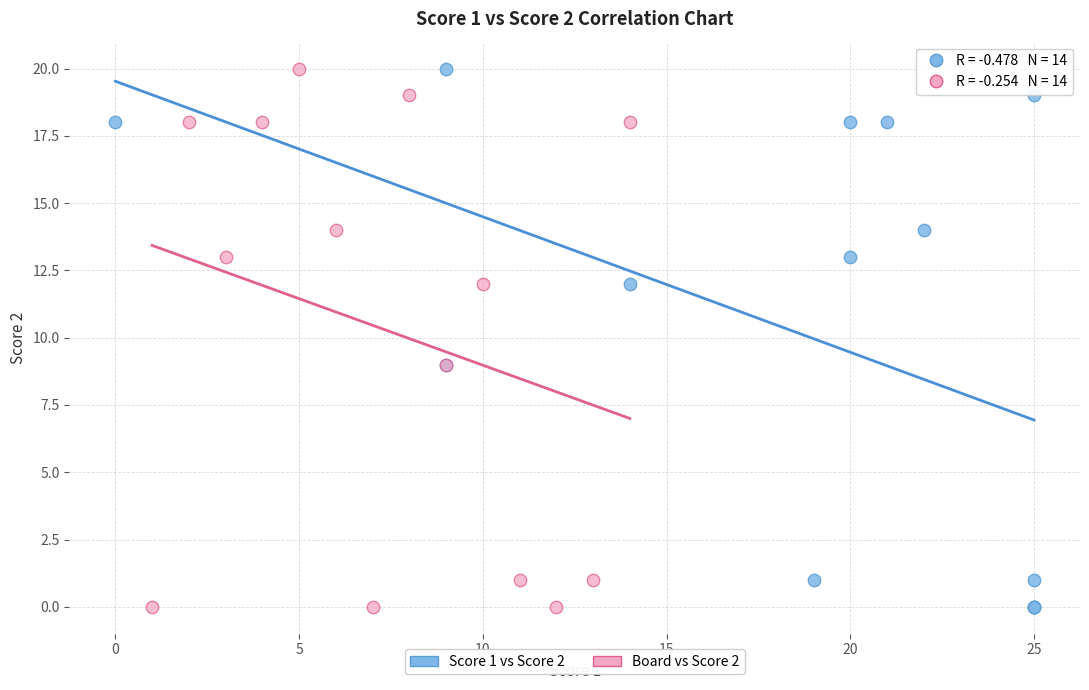

What are all the series names shown in the legend?

Score 1 vs Score 2, Board vs Score 2